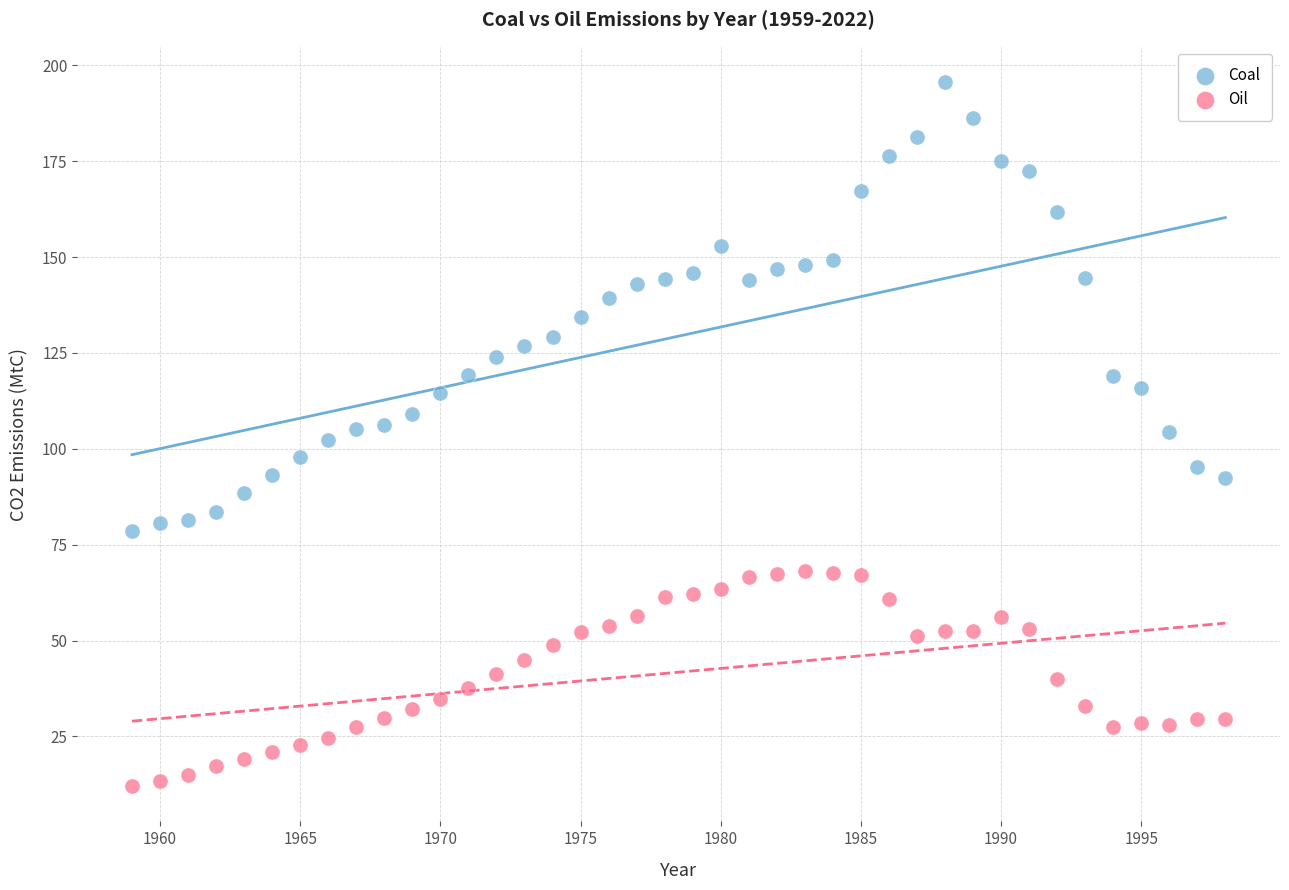

Which series reaches the maximum Y coordinate?

Coal